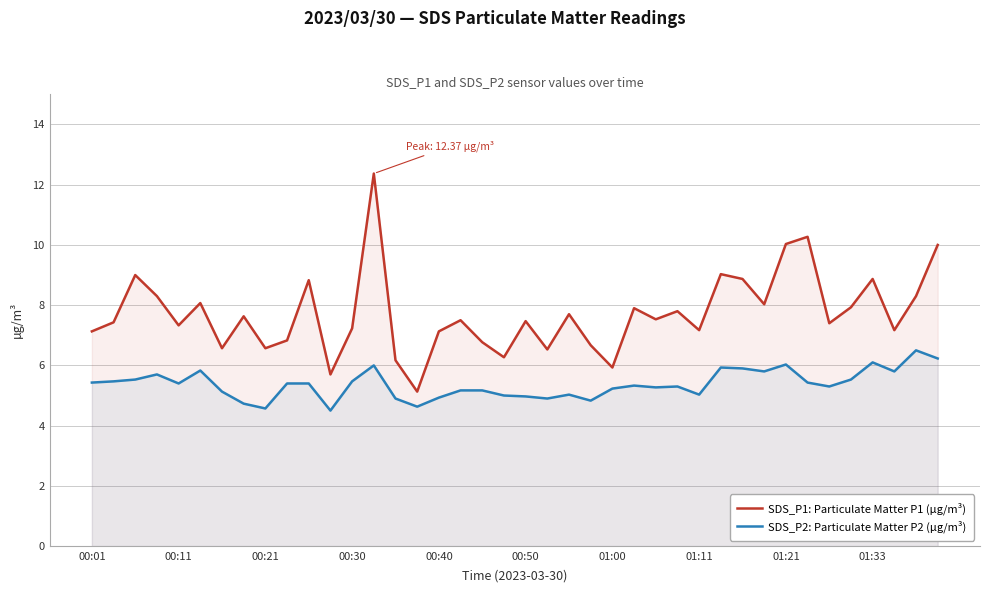

List the series in order of their overall mean, highest first.

SDS_P1: Particulate Matter P1 (µg/m³), SDS_P2: Particulate Matter P2 (µg/m³)